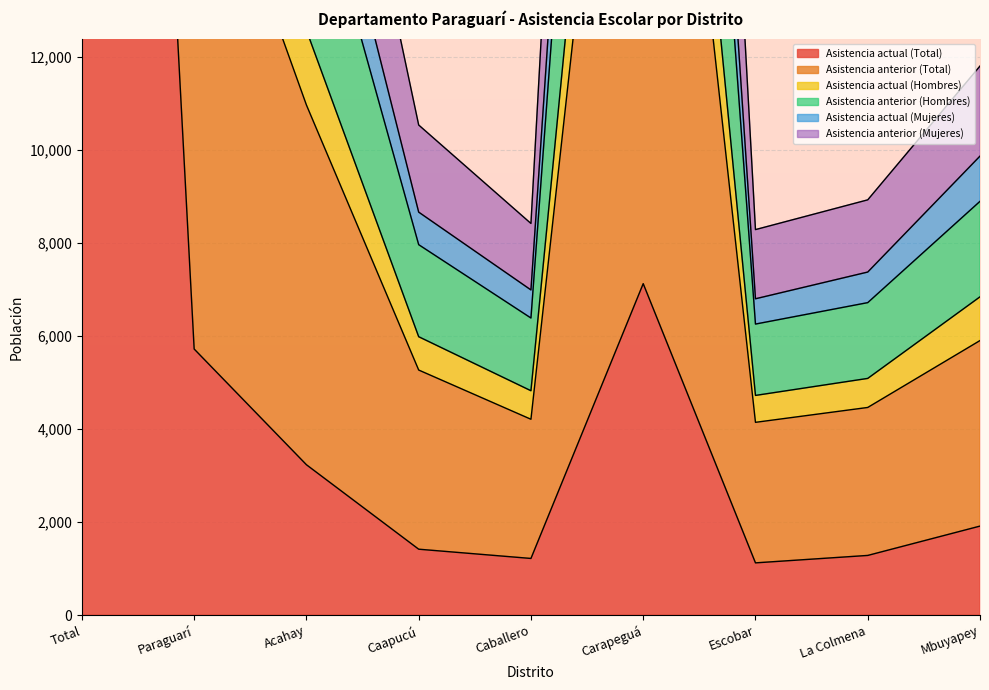

What is the value of the Asistencia actual (Mujeres) point at the 8th from the left?

7379